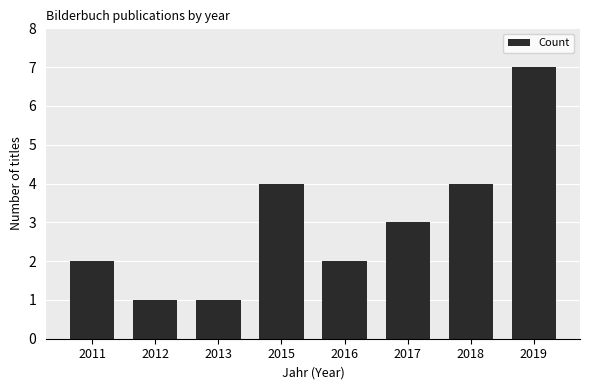

Does the chart contain any negative values?

No